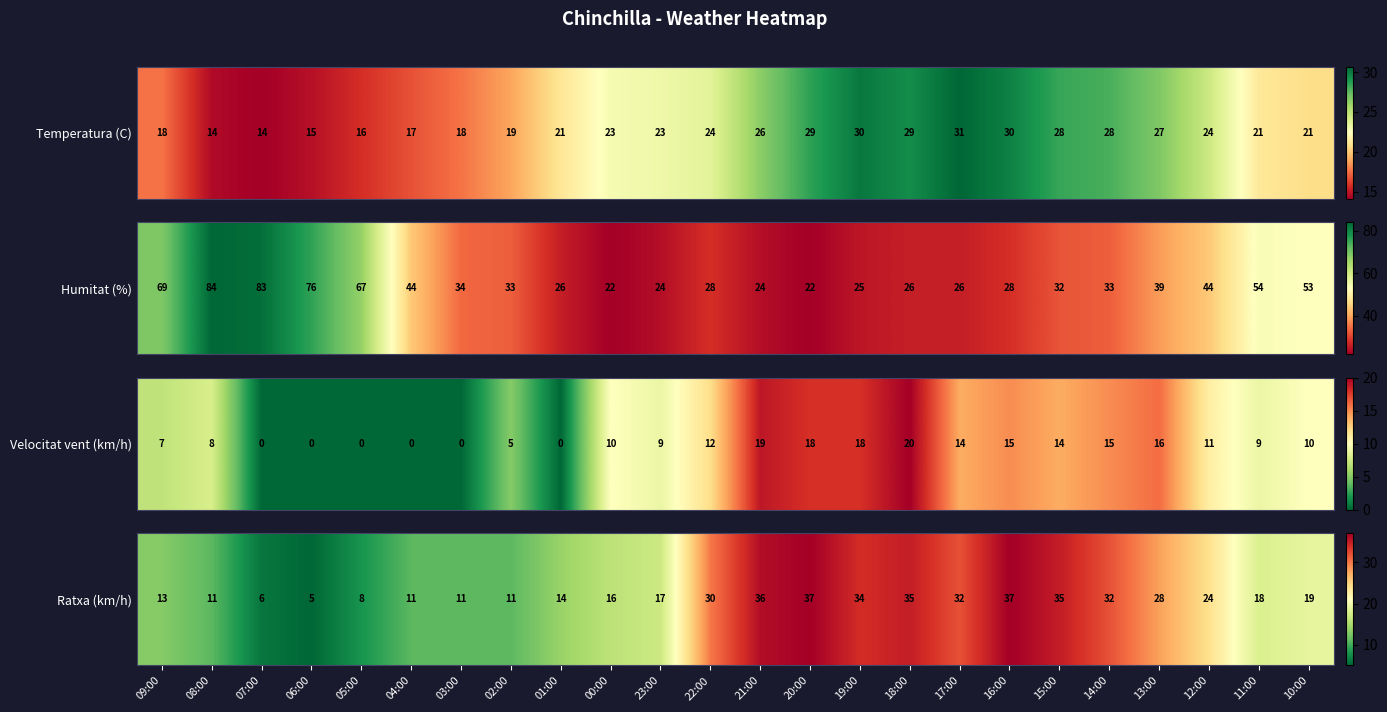

Count the number of data series in this chart.

1